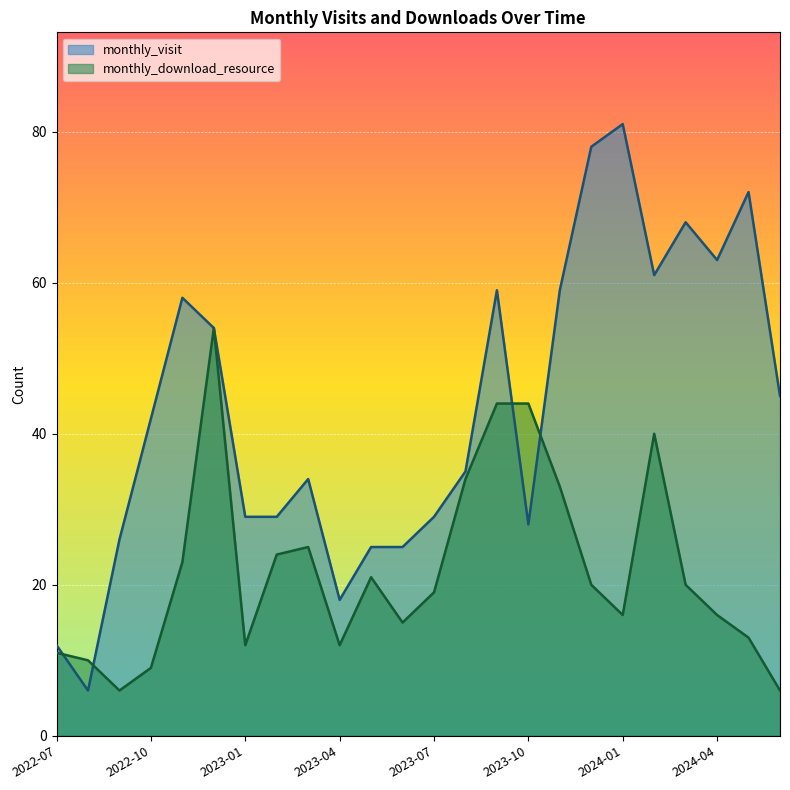

What is the average value of the monthly_visit series?

43